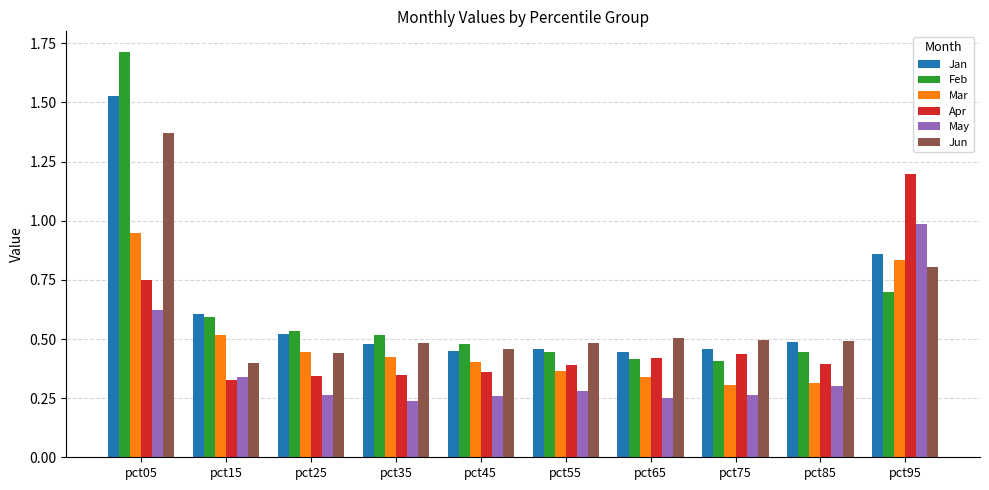

At which label does Apr reach its peak?

pct95